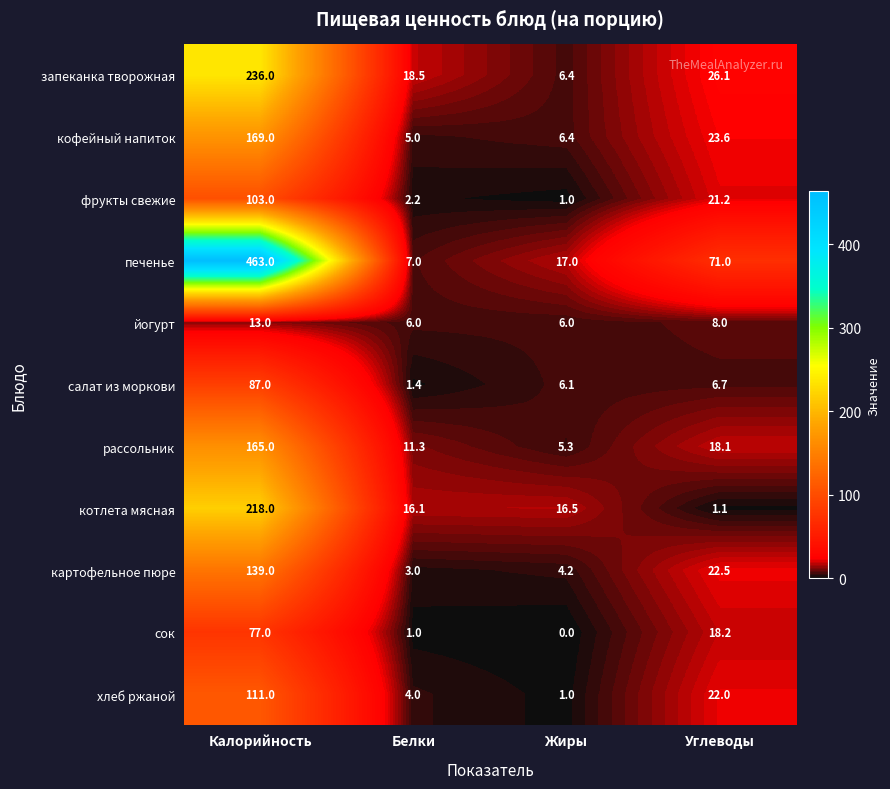

What value does the фрукты свежие series have at Калорийность?

103.0